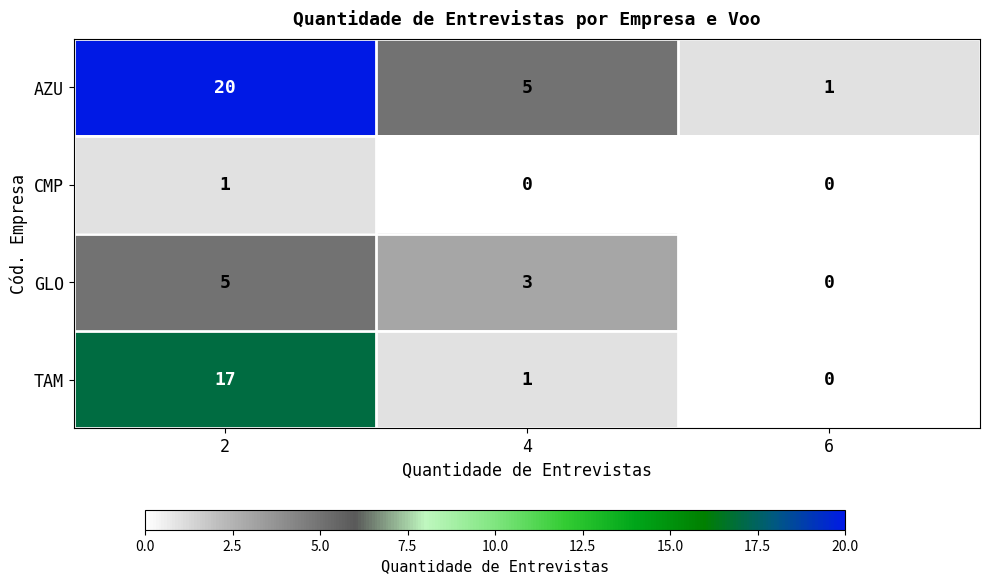

Rank the series by their average value, from highest to lowest.

AZU, TAM, GLO, CMP